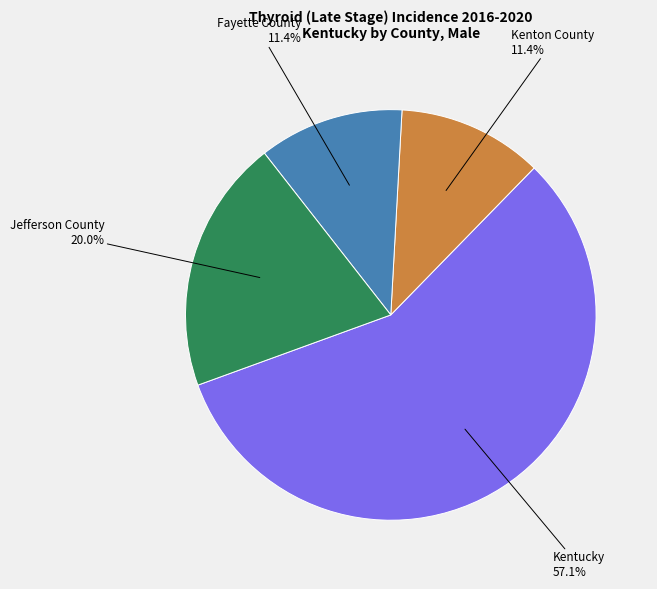

To the nearest percent, what is the difference between the largest and smallest slice percentages?

46%